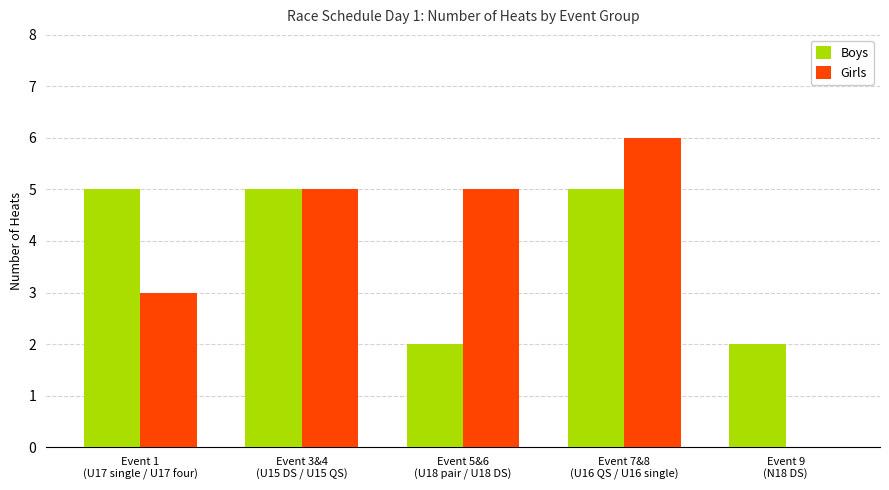

What is the maximum value shown in the chart?

6